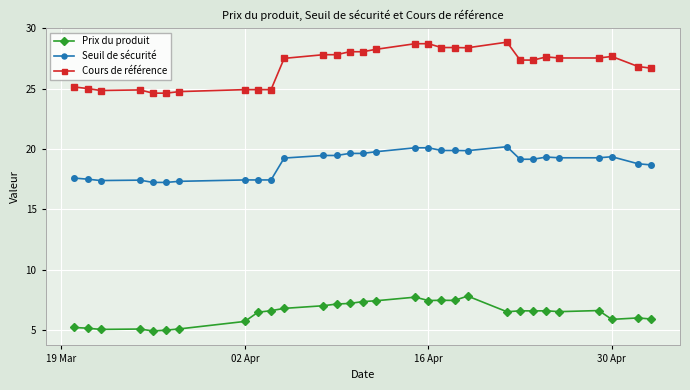

What is the minimum value for Seuil de sécurité?

17.2